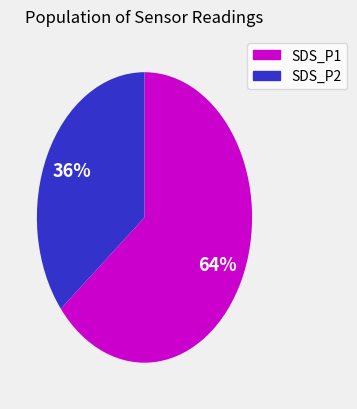

Between SDS_P2 and SDS_P1, which is larger?

SDS_P1